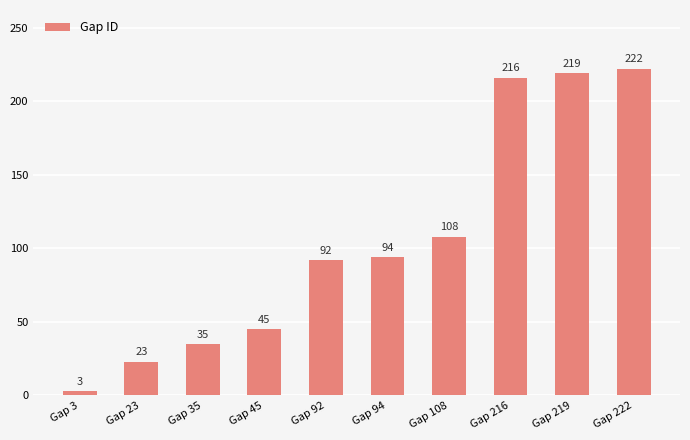

Read the value at Gap 222, to the nearest 5.

220